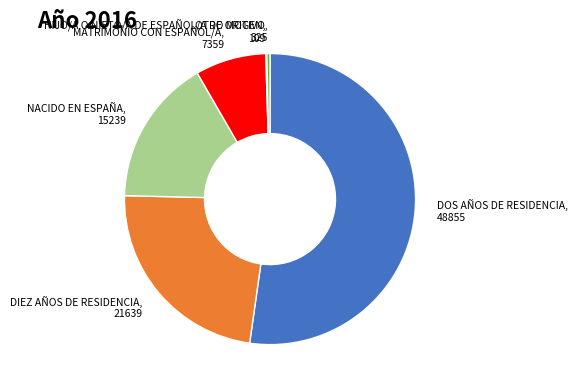

Is there any slice that represents more than half of the pie?

Yes